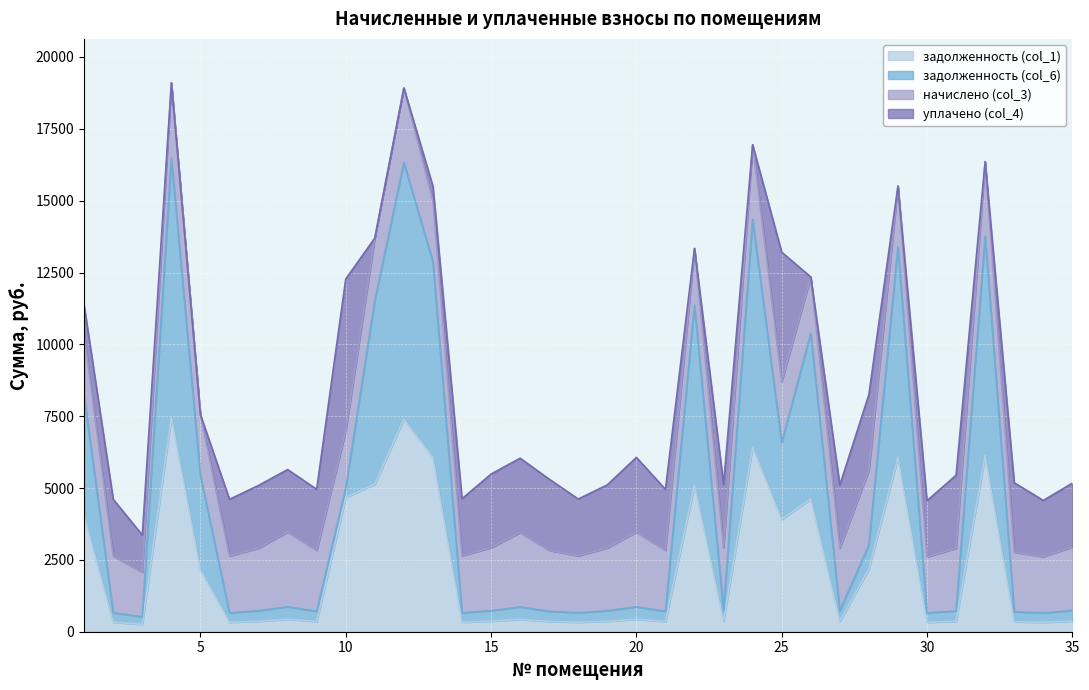

List the labels in order of задолженность (col_1) value, smallest first.

3, 30, 34, 2, 6, 18, 14, 33, 17, 21, 9, 31, 7, 27, 19, 15, 23, 35, 16, 20, 8, 5, 28, 25, 1, 26, 10, 22, 11, 13, 29, 32, 24, 12, 4